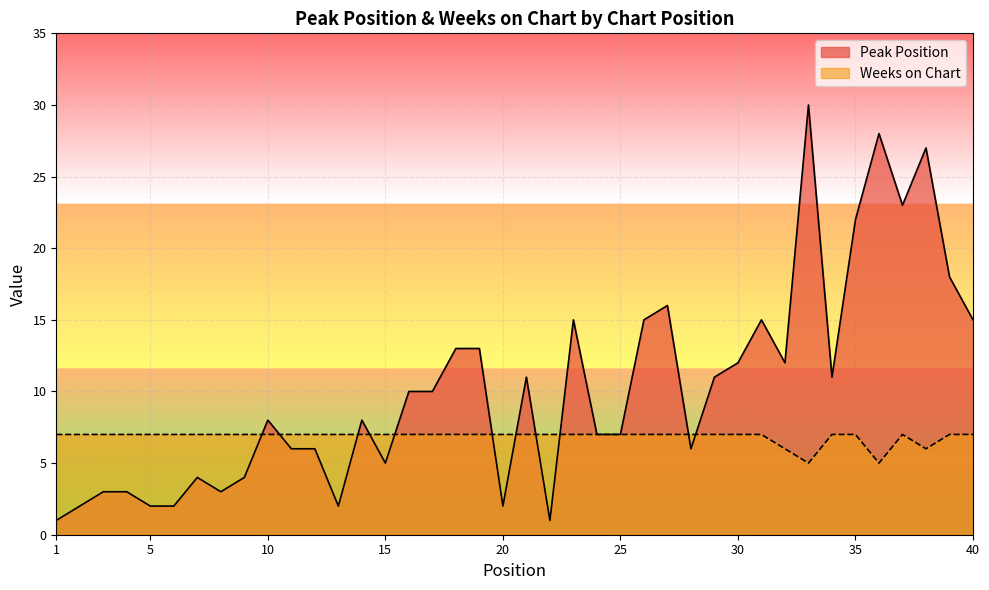

The value of Peak Position at 7 is 4. True or false?

True